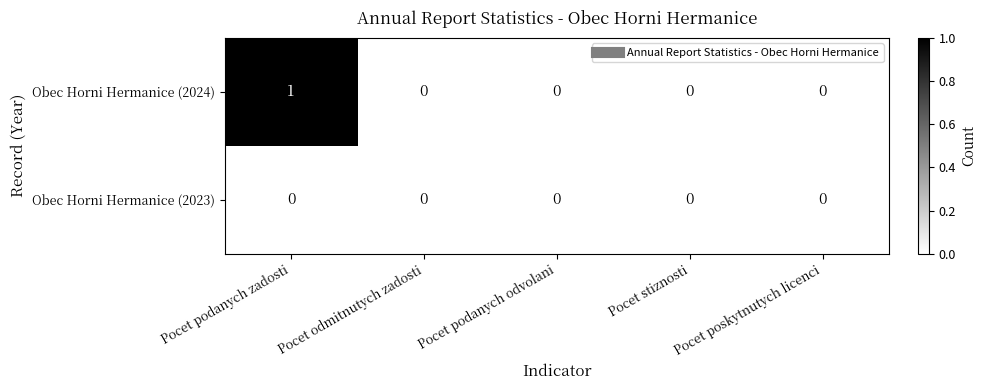

Which label corresponds to the largest value in the chart?

Pocet podanych zadosti